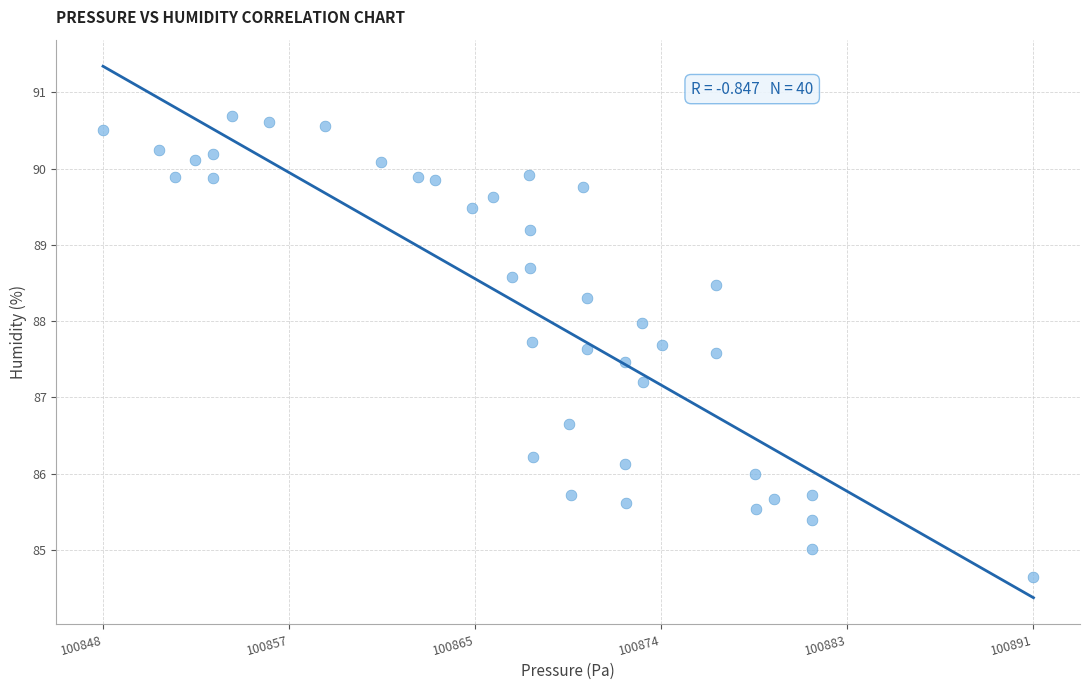

What Y value in the scatter plot is closest to 87?

87.2